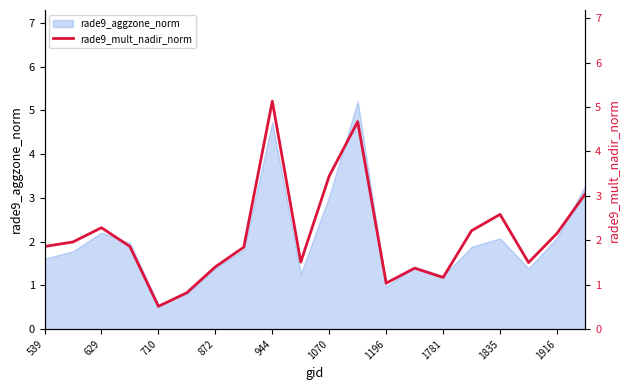

How many lines are shown in the chart?

1